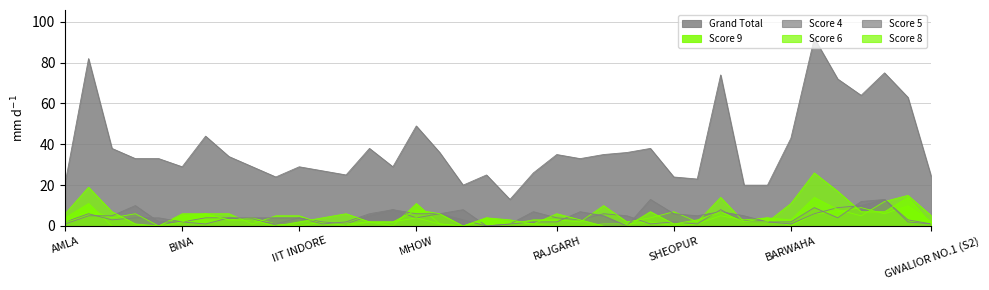

What position from the right is GUNA?

29